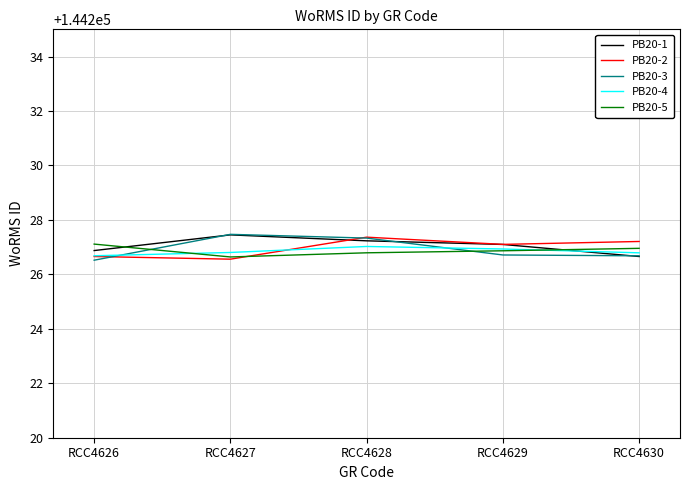

What is the greatest value displayed?

144227.5